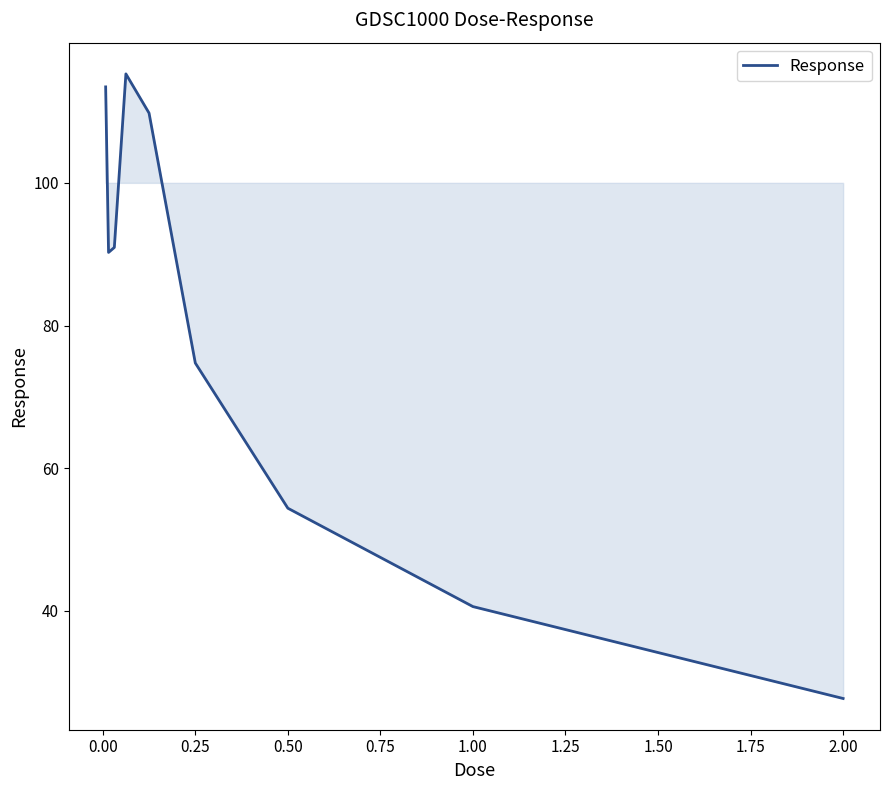

What is the smallest value displayed?

27.7